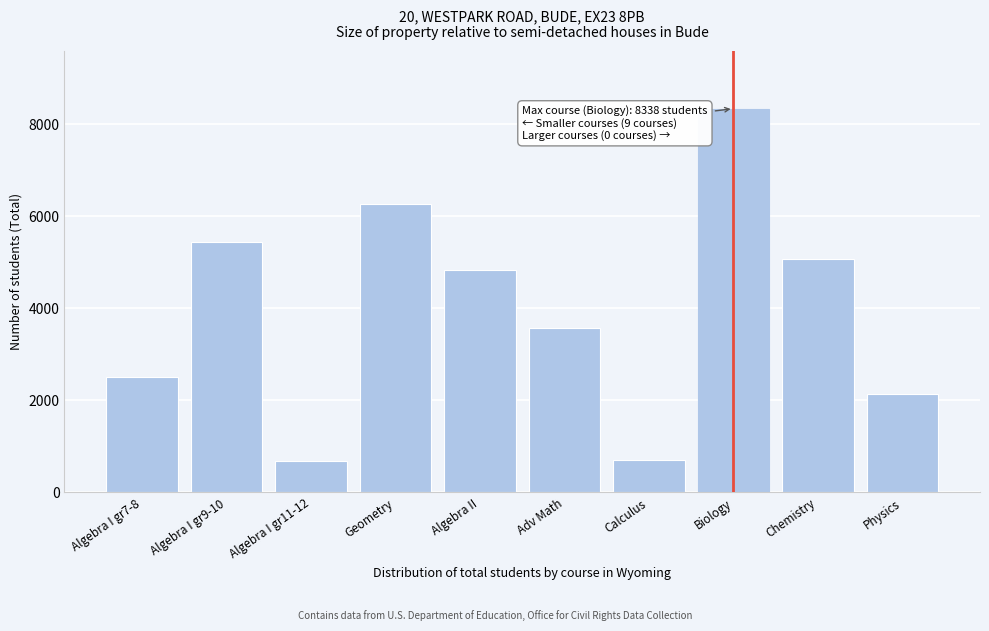

Reading right to left, extract all data points from this chart.

Physics=2146	Chemistry=5070	Biology=8338	Calculus=714	Adv Math=3564	Algebra II=4832	Geometry=6264	Algebra I gr11-12=675	Algebra I gr9-10=5434	Algebra I gr7-8=2508